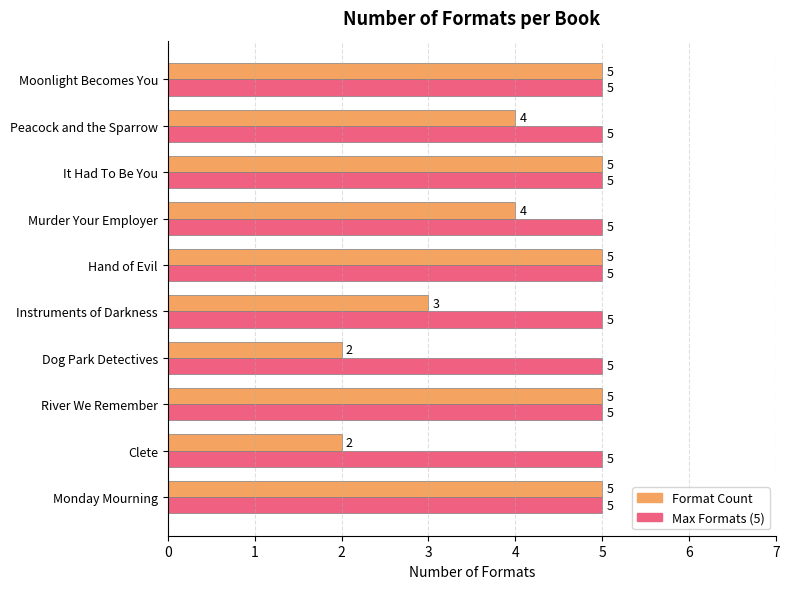

At which label is Format Count closest to 3?

Instruments of Darkness